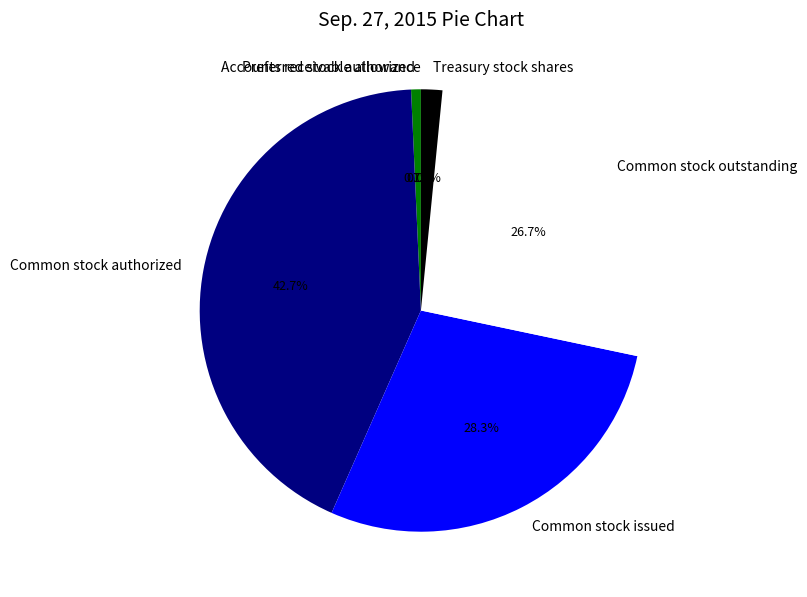

What is the largest slice in the pie chart?

Common stock authorized